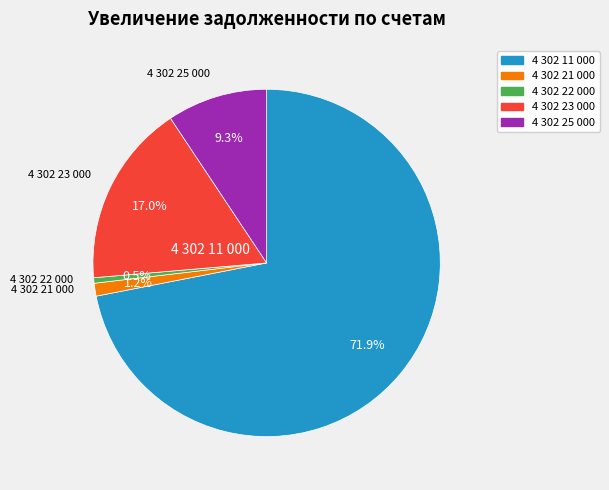

Does any single category account for the majority?

Yes